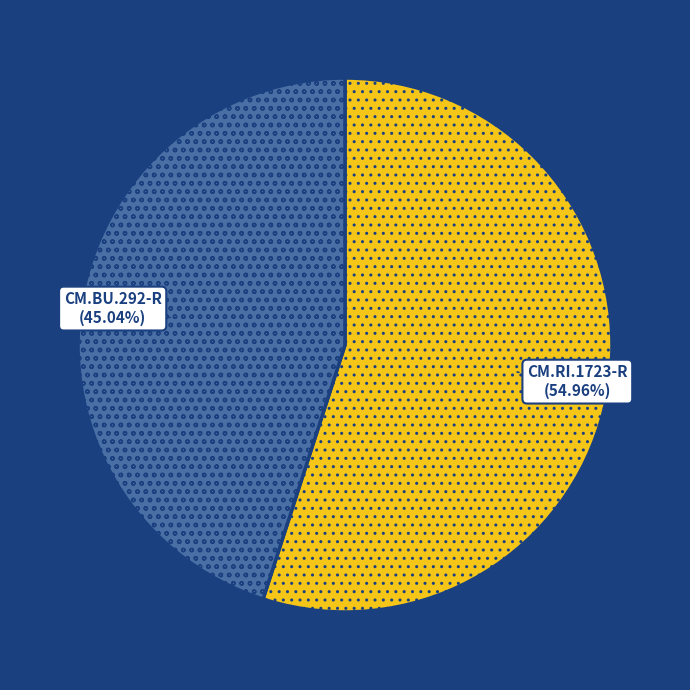

What percentage is the CM.RI.1723-R slice, to the nearest percent?

55%